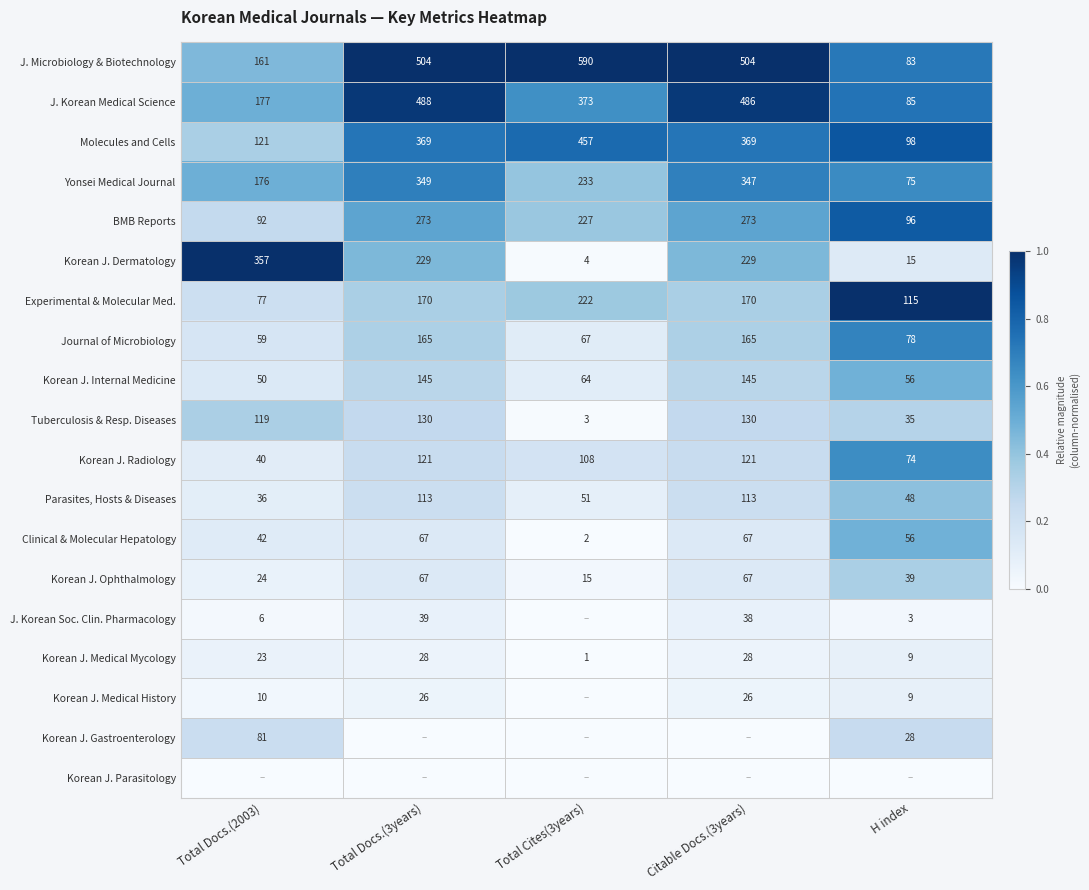

Rank the categories by J. Korean Medical Science value from lowest to highest.

H index, Total Docs.(2003), Total Cites(3years), Citable Docs.(3years), Total Docs.(3years)